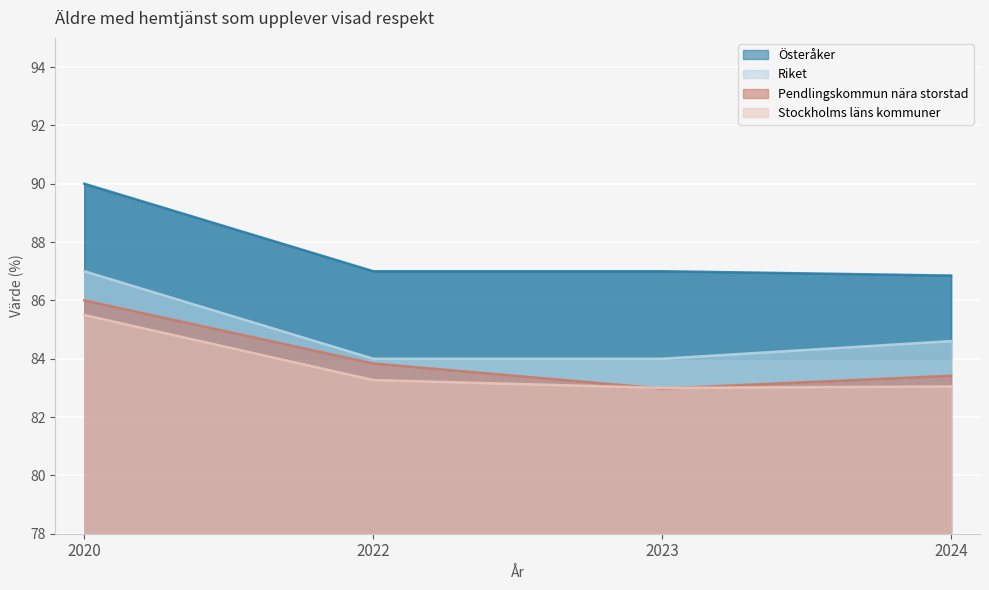

At which category does the chart reach its peak across all series?

2020